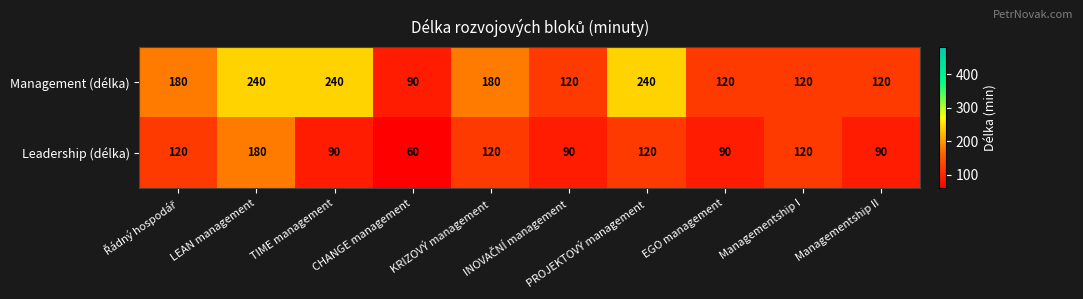

What is the spread (max minus min) of values at CHANGE management?

30